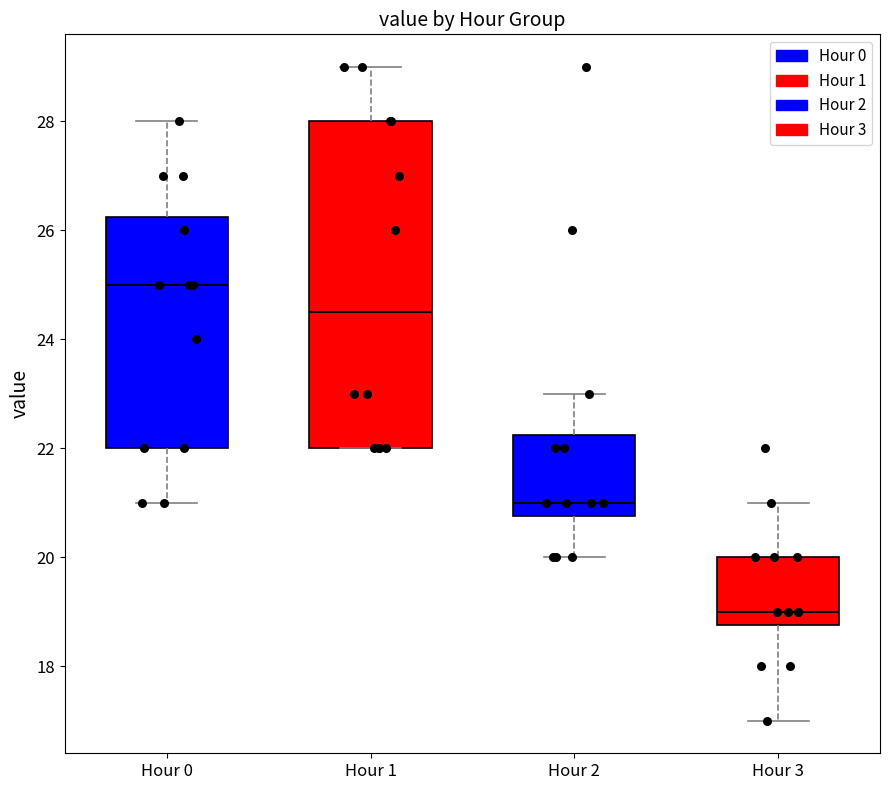

Where is the lower edge of the box for Hour 3 on the y-axis? The values are not printed on the chart, so give them approximately, as read against the axis.

18.8